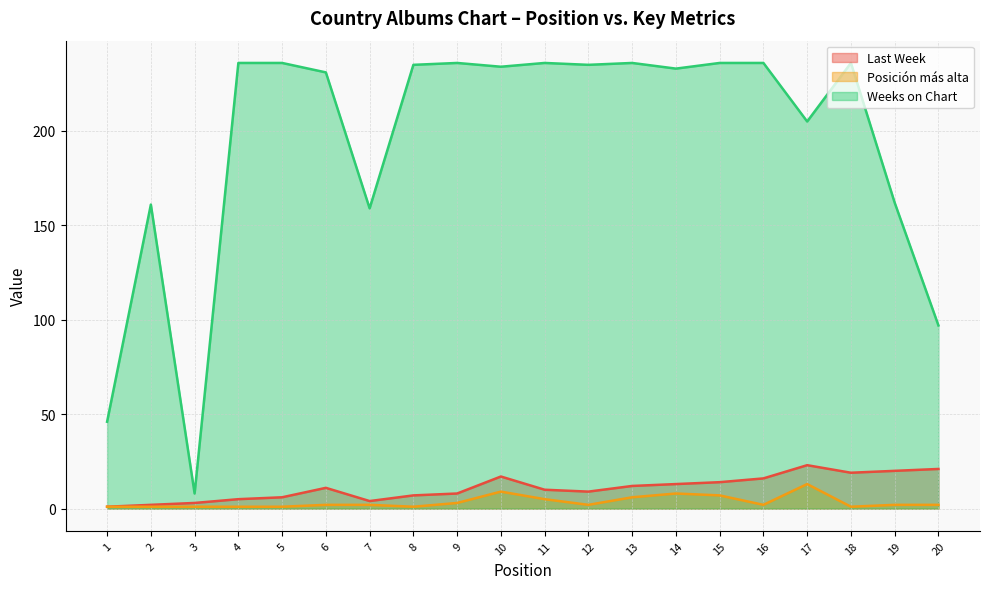

Which category has the highest value in the Posición más alta series?

17